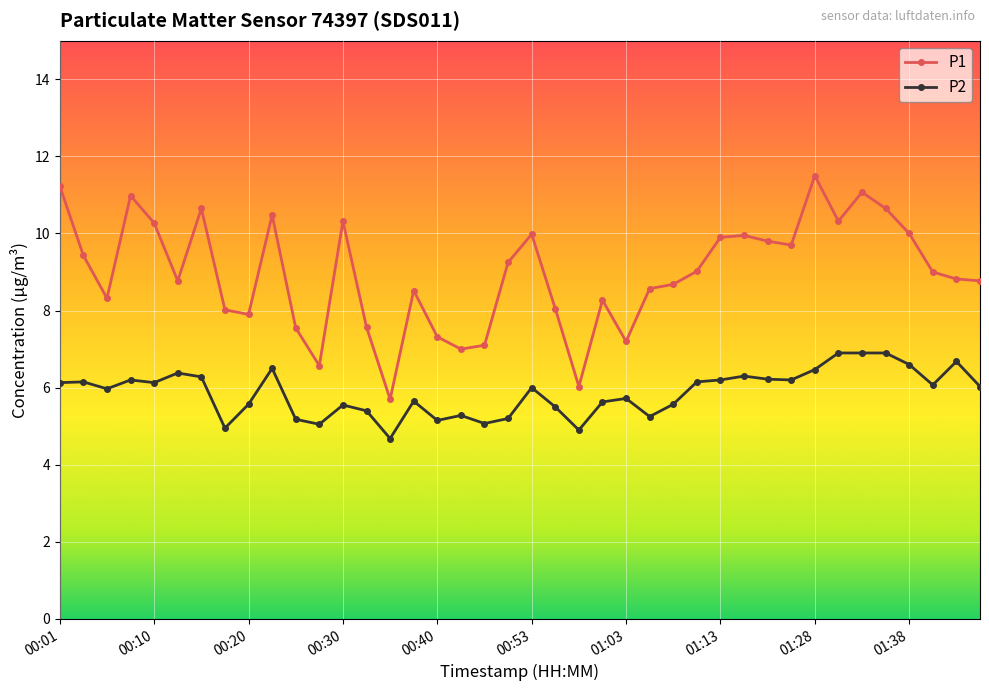

Which series has the largest range (max minus min)?

P1